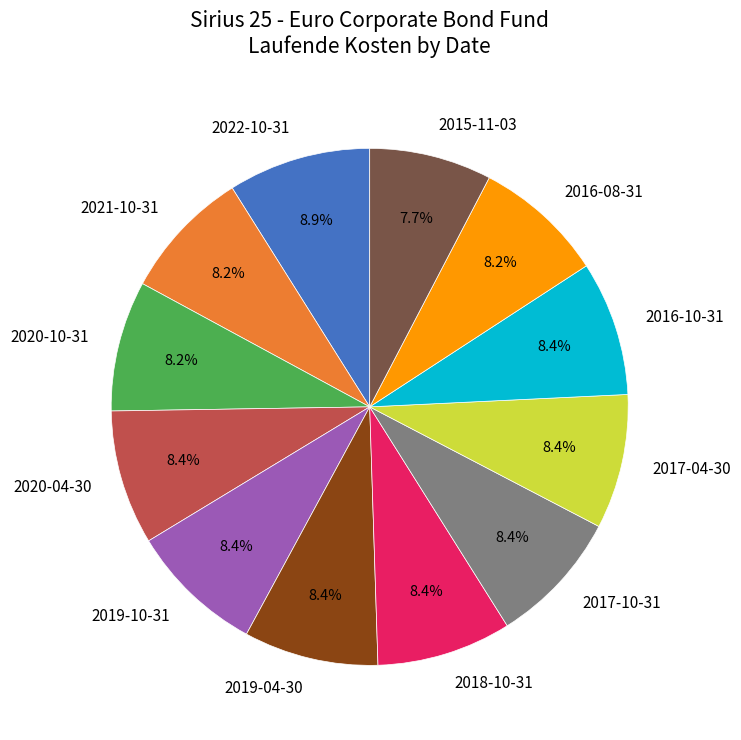

To the nearest percent, what percentage of the pie is 2021-10-31?

8%